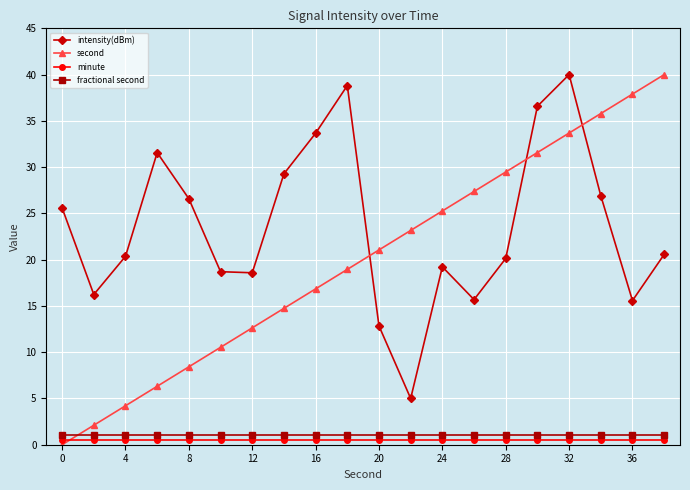

True or false: intensity(dBm) and minute cross at least once.

False